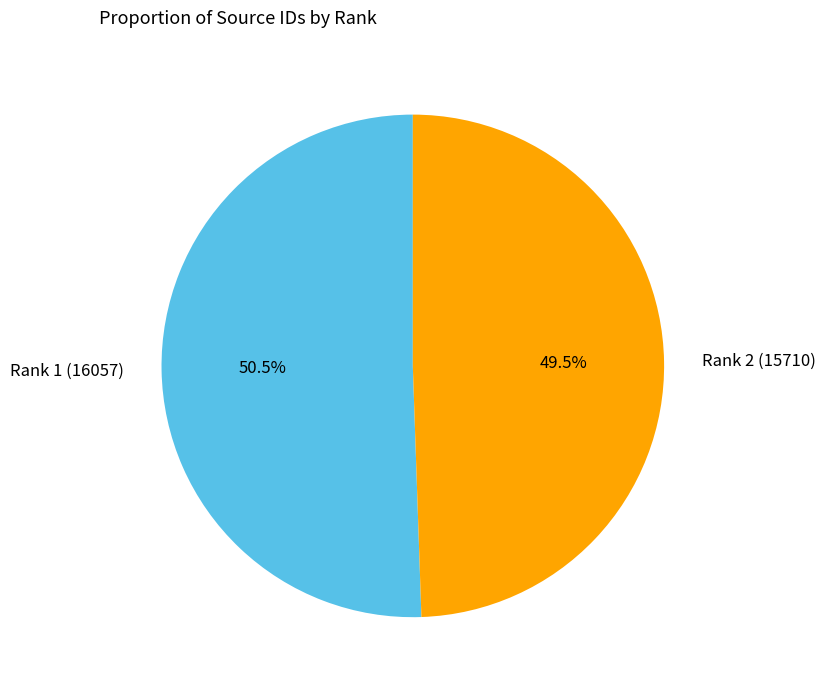

Which slice is the smallest?

Rank 2 (15710)